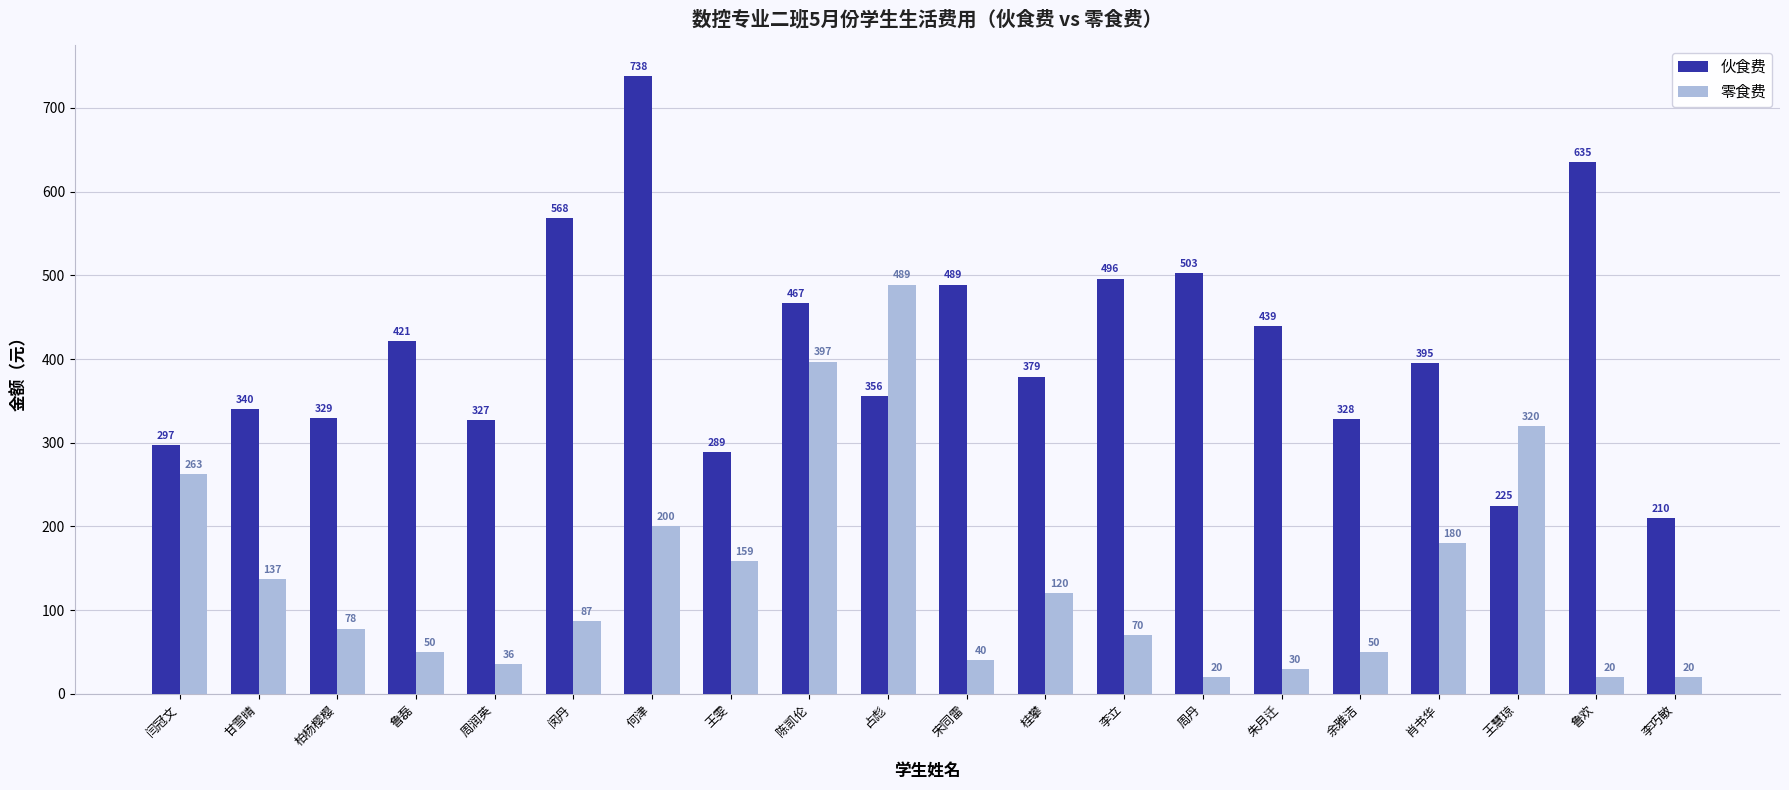

Reading left to right, what are all the values shown in this chart?

伙食费: 297	340	329	421	327	568	738	289	467	356	489	379	496	503	439	328	395	225	635	210
零食费: 263	137	78	50	36	87	200	159	397	489	40	120	70	20	30	50	180	320	20	20